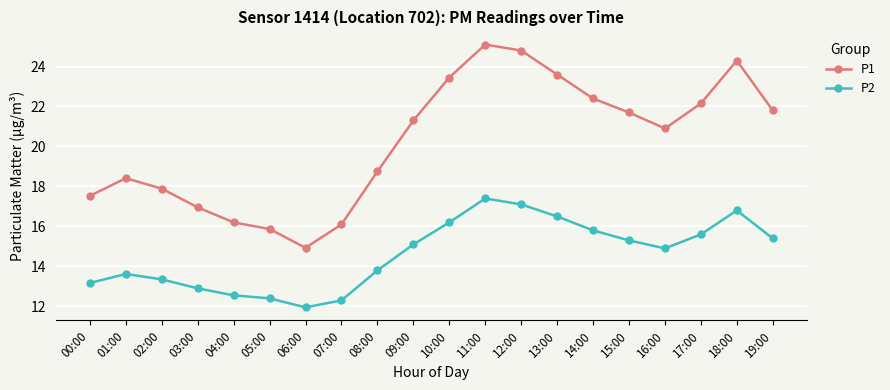

How many series are shown in this chart?

2